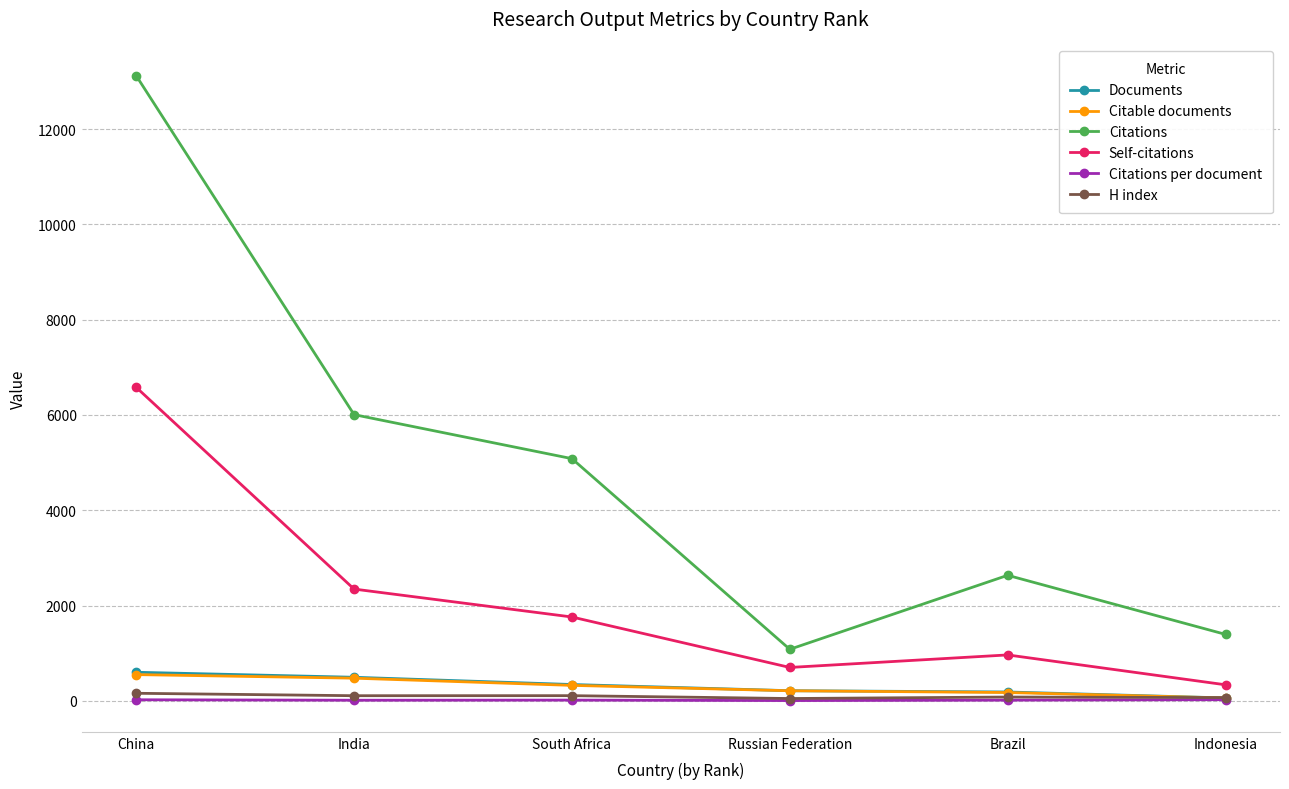

Where is the first local maximum for Citations?

Brazil